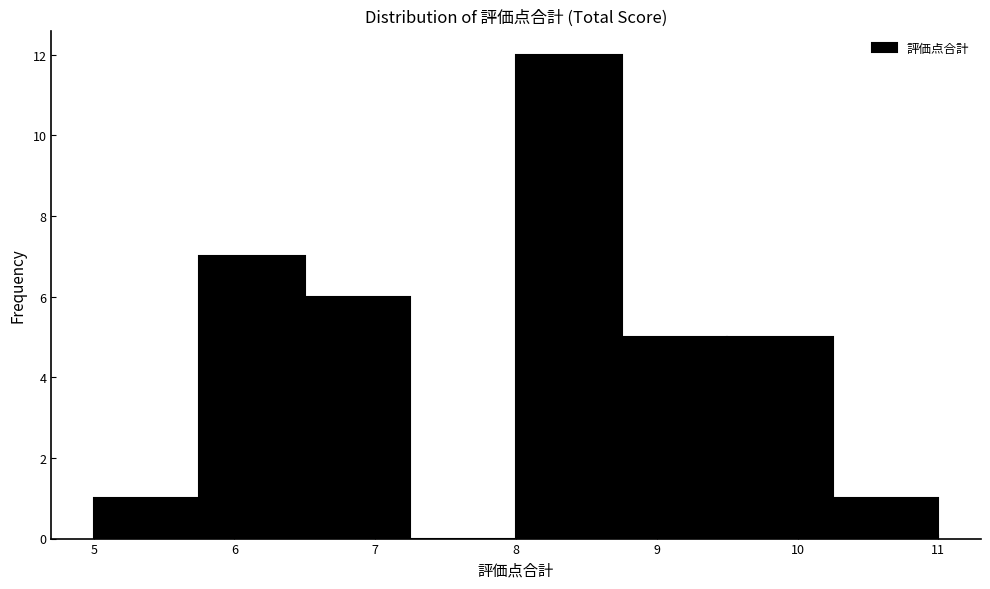

Reading left to right, transcribe this chart: for each bar, give the range it covers on the x-axis and its height. Neither the bar edges nor the heights are printed on the chart, so give them approximately, as read against the axes.

5.00 to 5.75: 1
5.75 to 6.50: 7
6.50 to 7.25: 6
7.25 to 8.00: 0
8.00 to 8.75: 12
8.75 to 9.50: 5
9.50 to 10.25: 5
10.25 to 11.00: 1